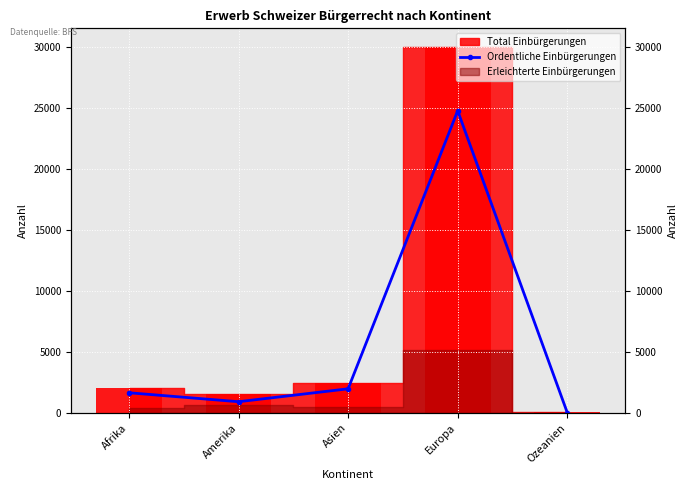

List the labels in order of value, largest first.

Europa, Asien, Afrika, Amerika, Ozeanien